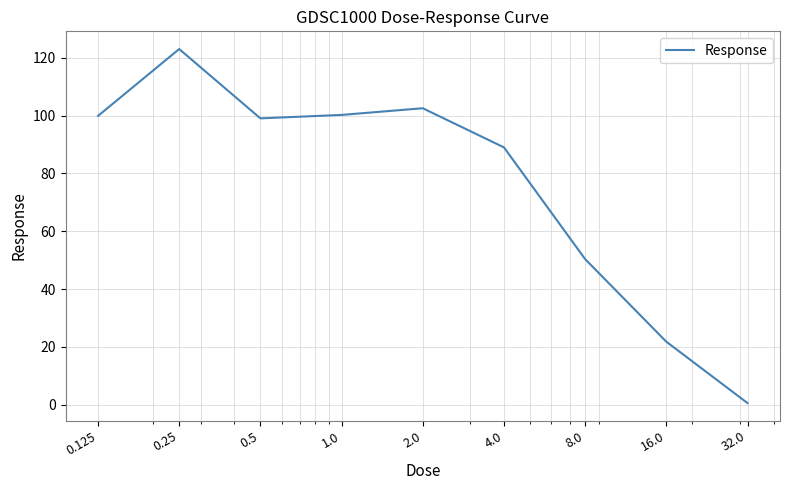

What is the difference between the maximum and minimum values?

122.5